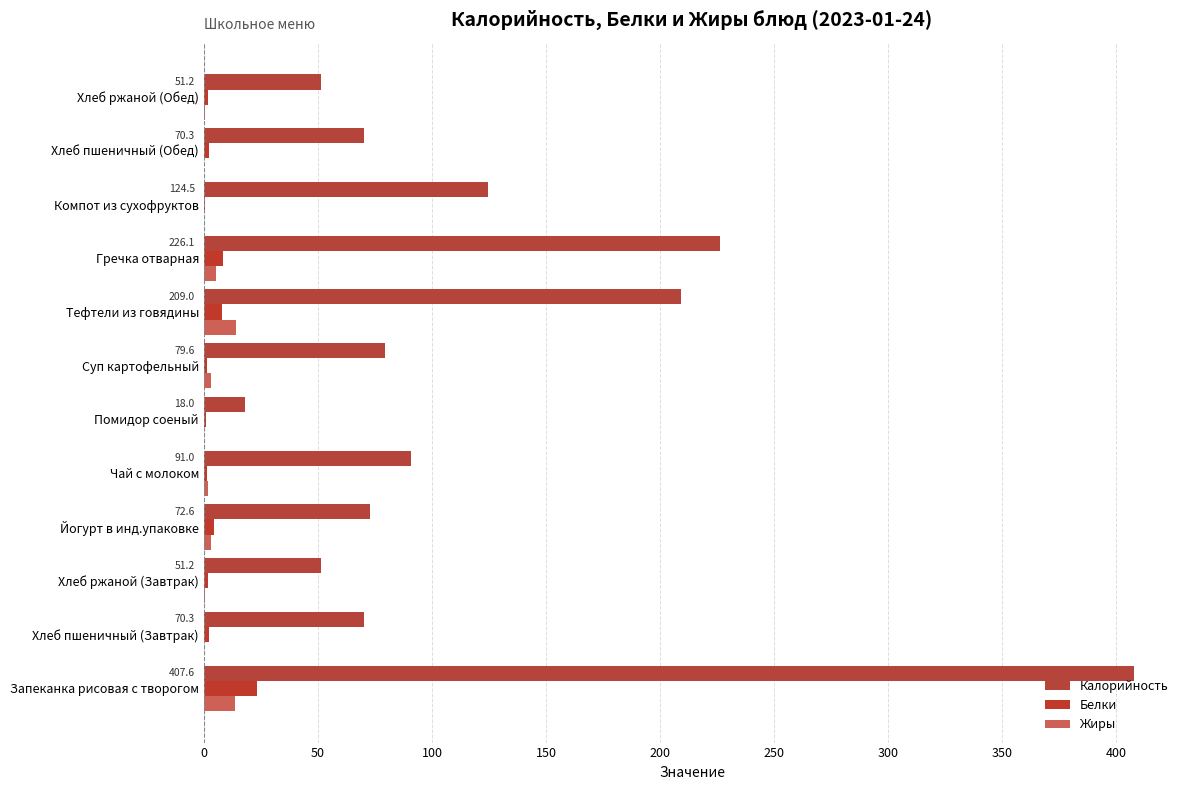

Count the number of categories in the chart.

12